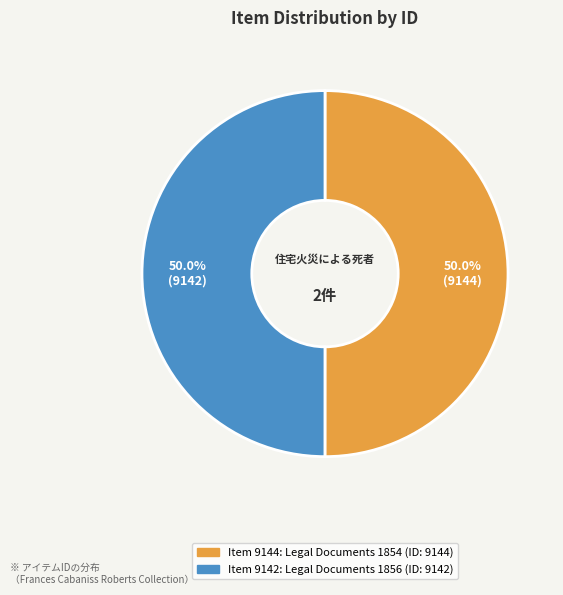

Count the number of slices in the pie.

2